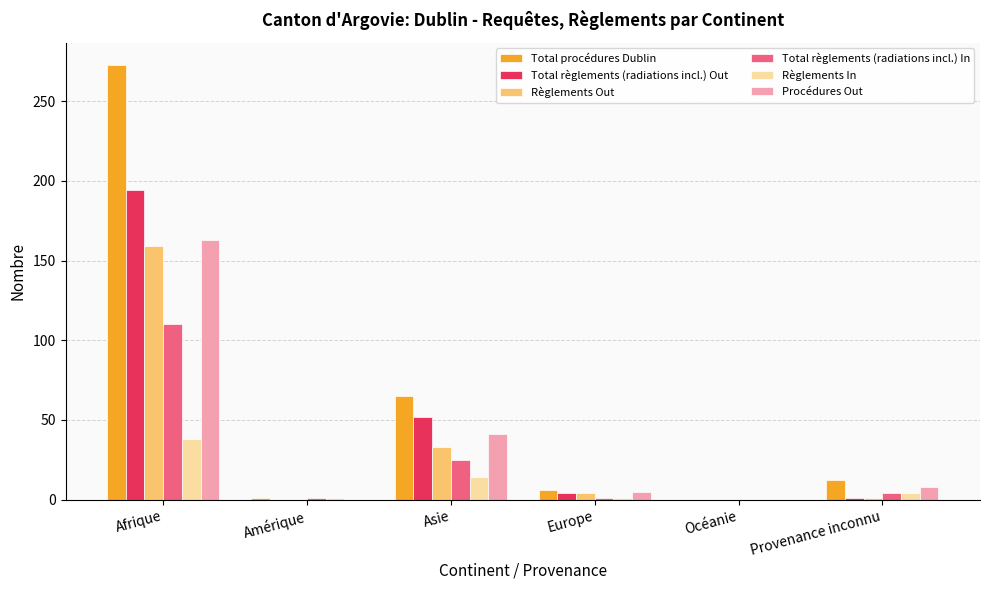

Where is Règlements Out nearest to the value 79?

Asie